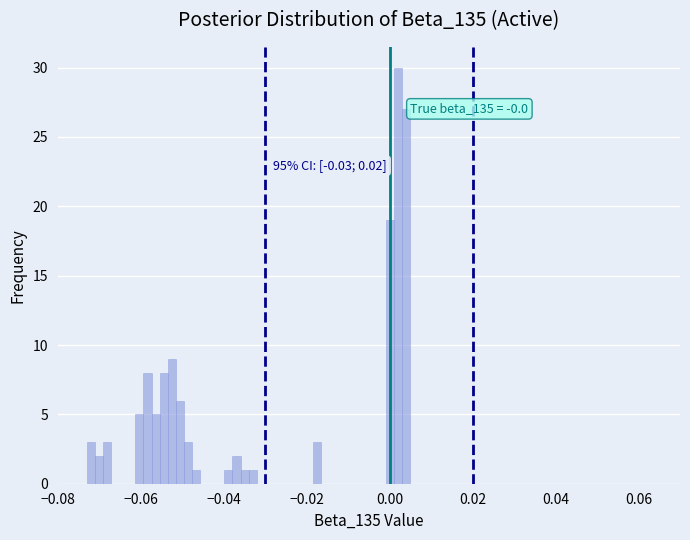

Read against the x-axis, roughly where is the centre of the tallest bar?

0.002